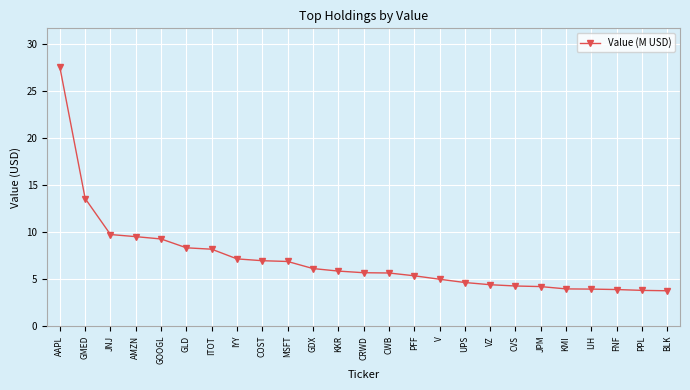

What is the label of the 13th point from the left?

CRWD